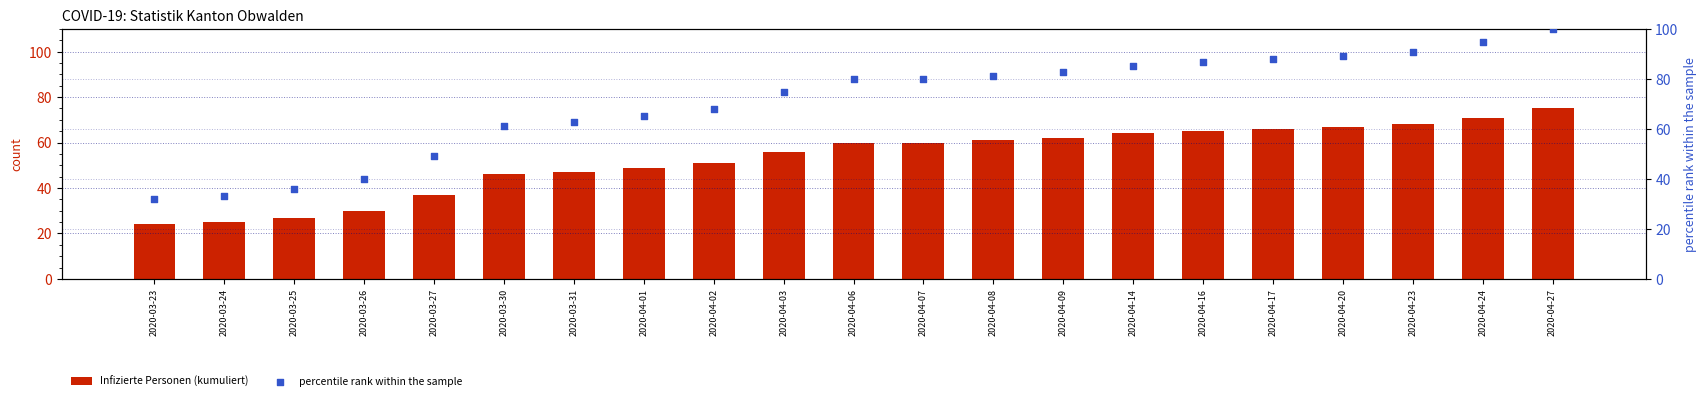

Which series contains the highest Y value?

percentile rank within the sample